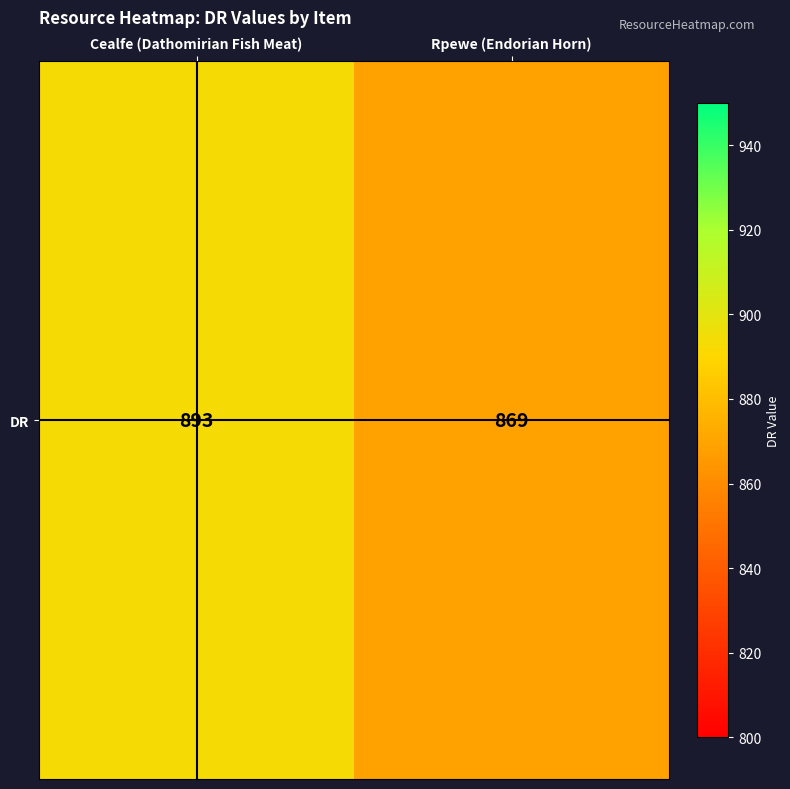

Reading right to left, extract all data points from this chart.

Rpewe (Endorian Horn)=869	Cealfe (Dathomirian Fish Meat)=893